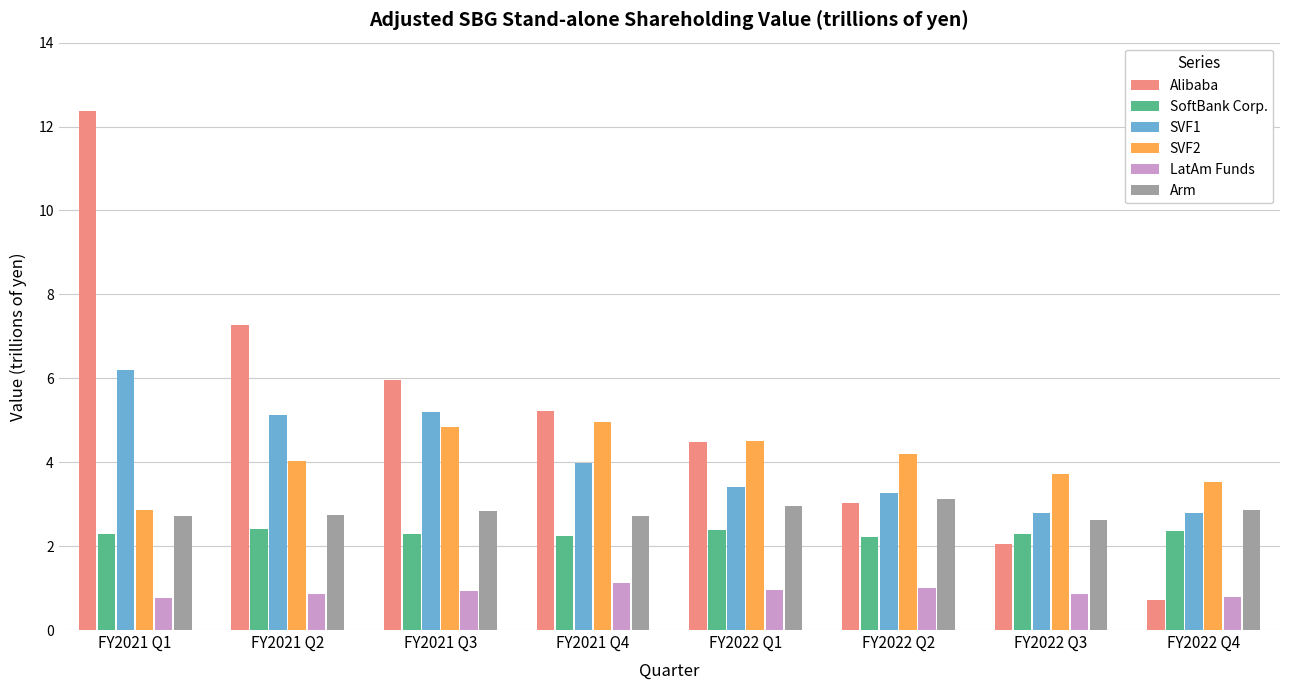

Where is SVF1 nearest to the value 4?

FY2021 Q4